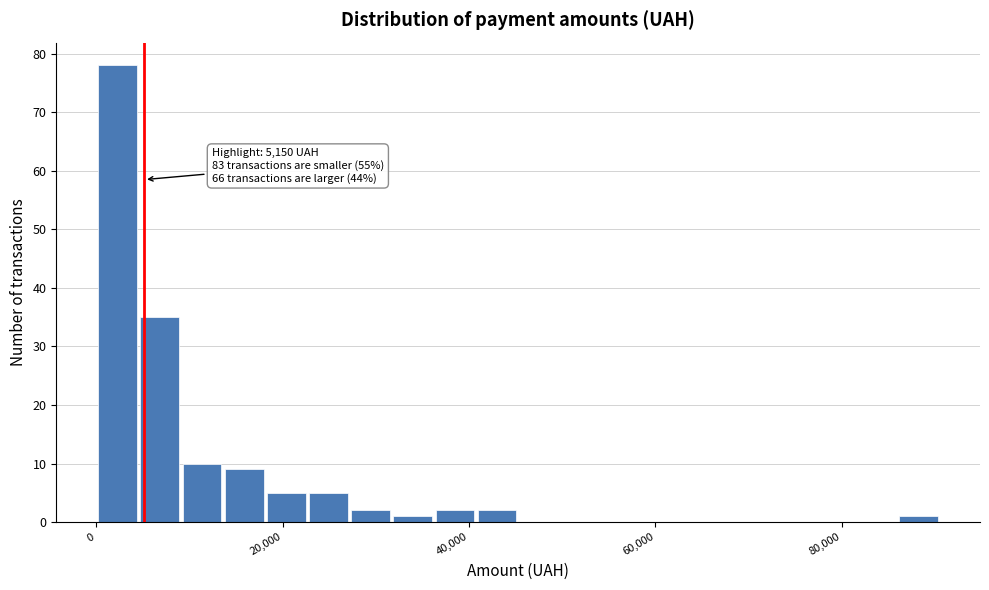

Read against the x-axis, roughly where is the centre of the tallest bar?

2000